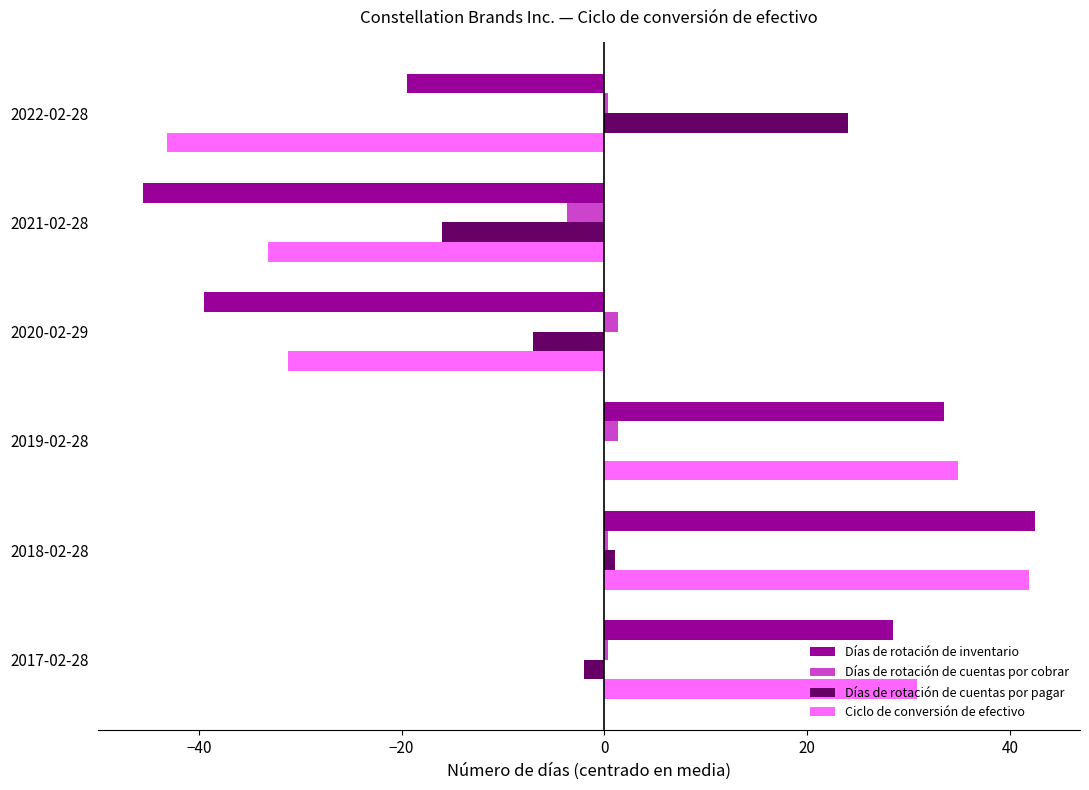

What is the maximum value for Días de rotación de inventario?

42.5